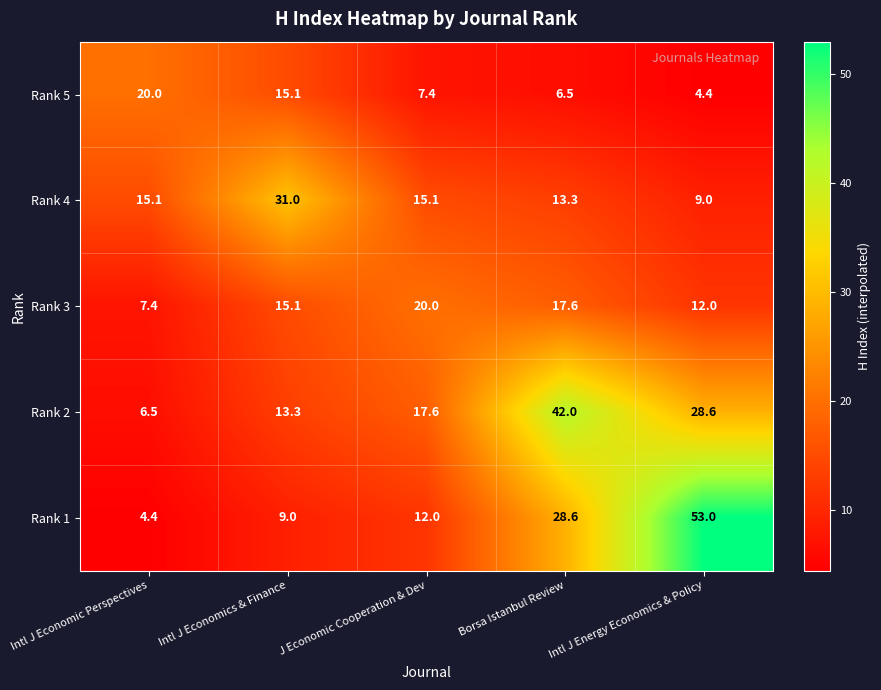

True or false: Rank 4 has a value of 15.1 at J Economic Cooperation & Dev.

True